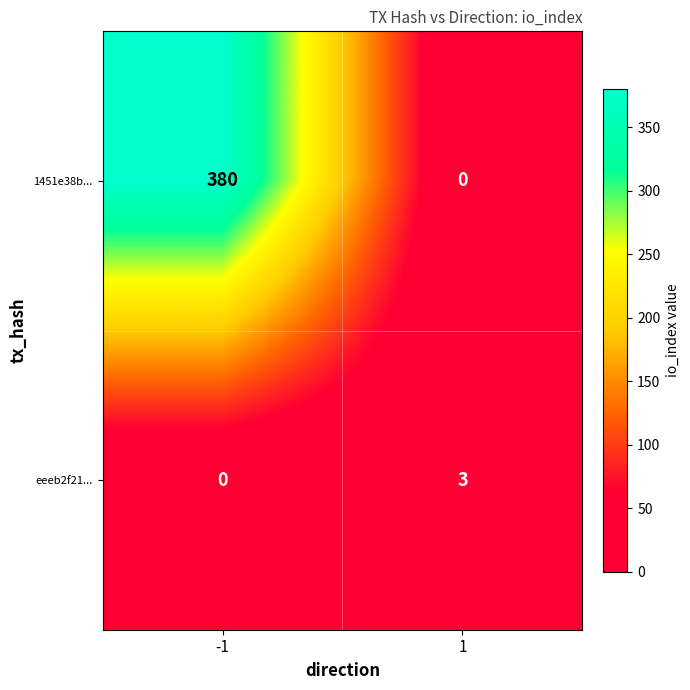

Rank the series by their maximum value, from lowest to highest.

eeeb2f21..., 1451e38b...